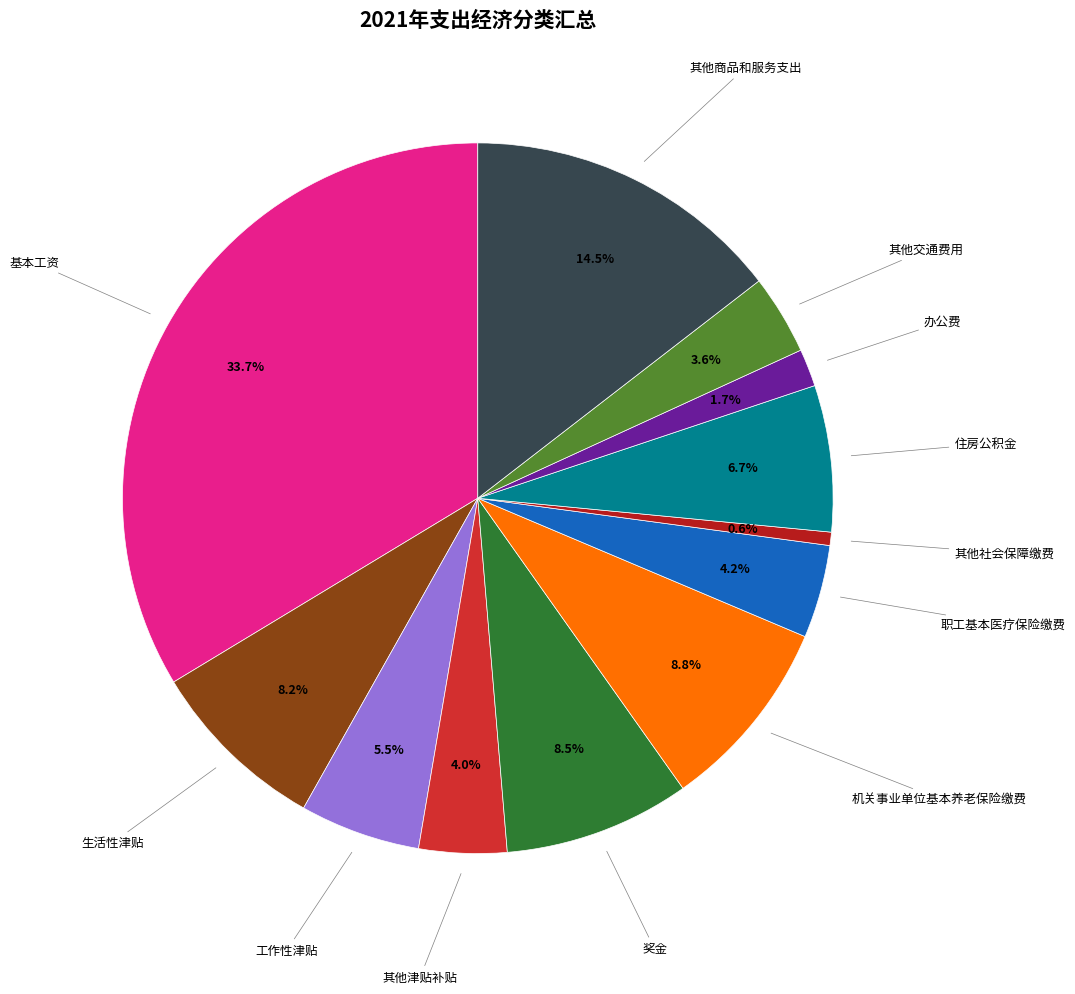

Count the number of slices in the pie.

12